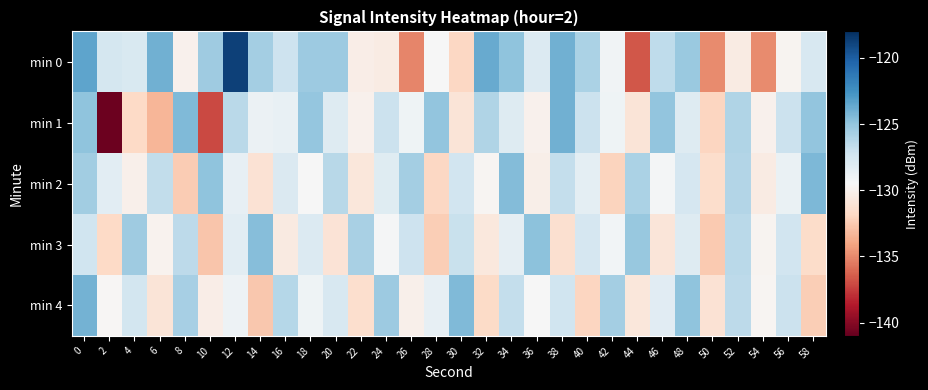

What is the total value across all series at 42?

-645.0